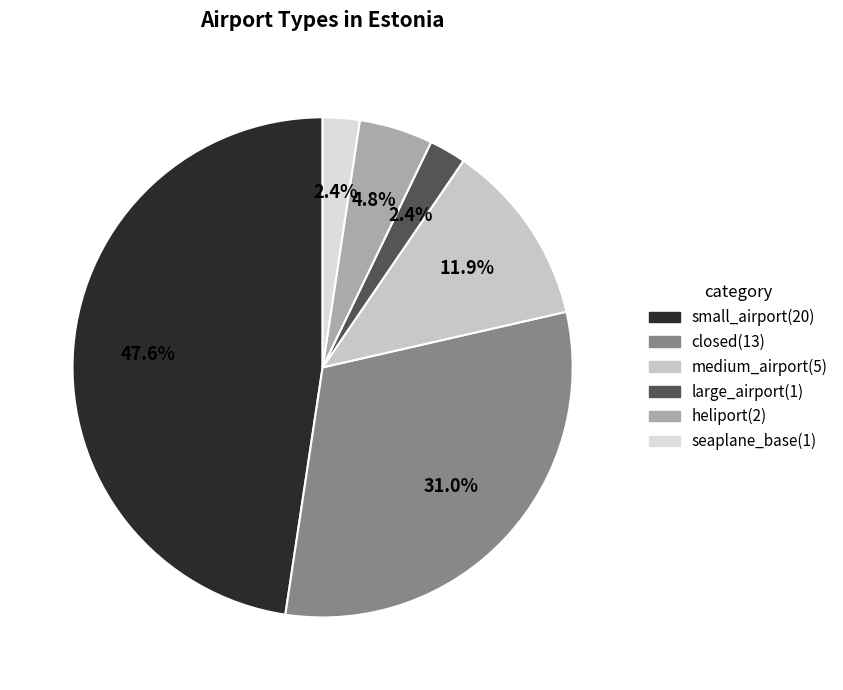

How many slices are in this pie chart?

6